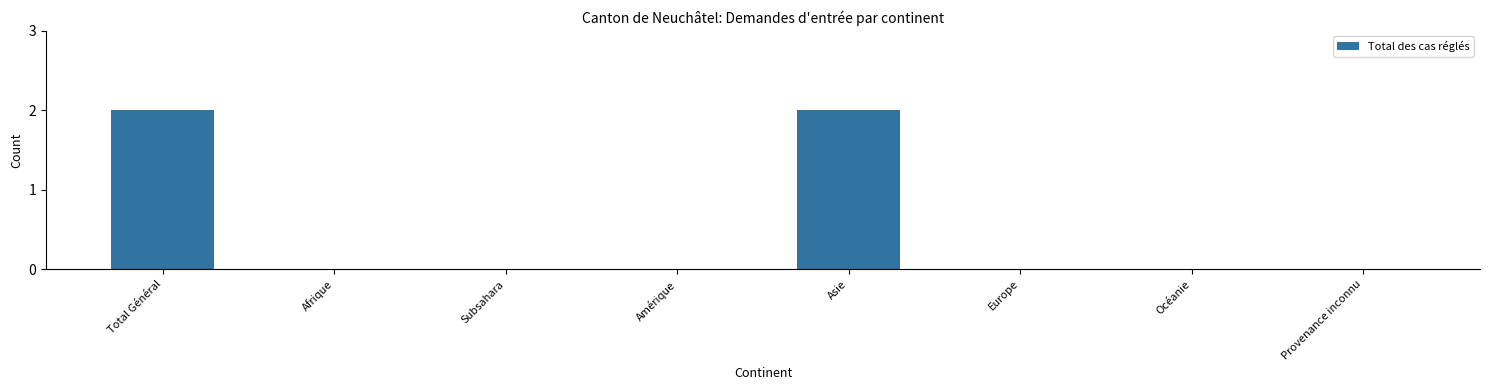

Which has a higher value, Amérique or Asie?

Asie